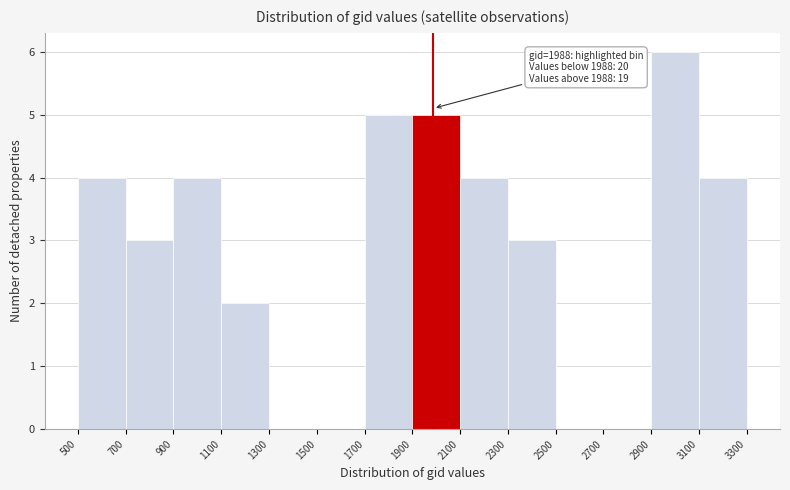

Which range on the x-axis has the tallest bar?

2900 to 3100